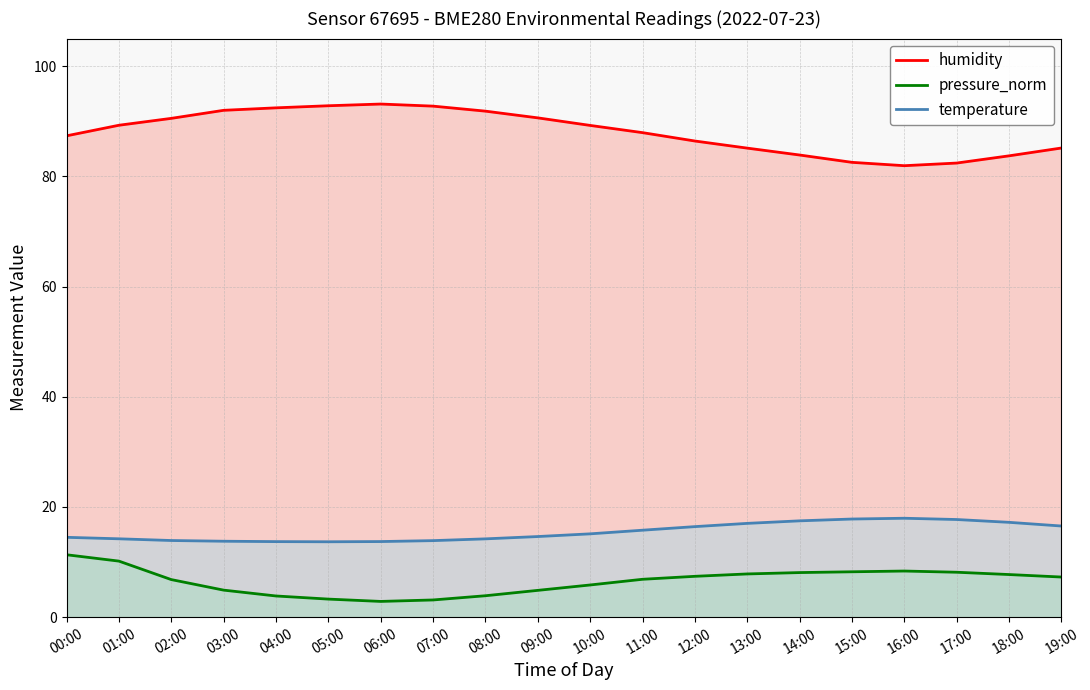

True or false: pressure_norm and temperature intersect in this chart.

False